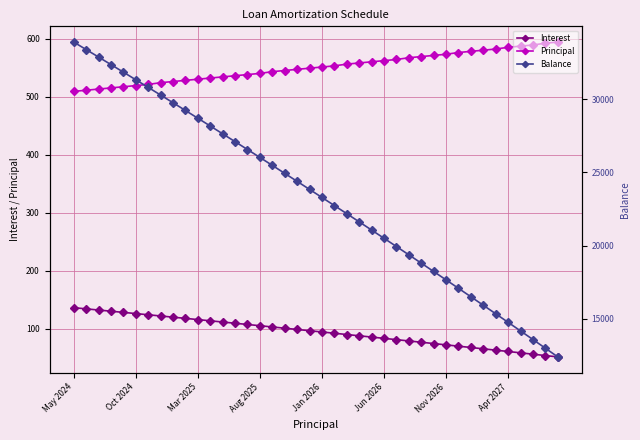

What are all the series names shown in the legend?

Interest, Principal, Balance